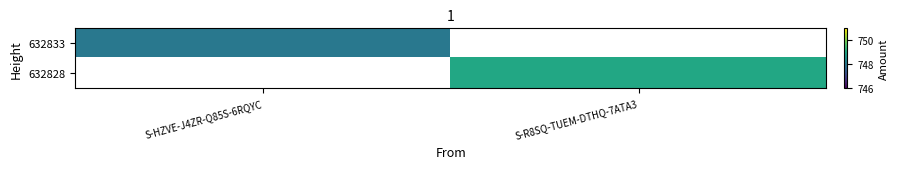

The value of 632833 at S-HZVE-J4ZR-Q85S-6RQYC is 1141.0. True or false?

False